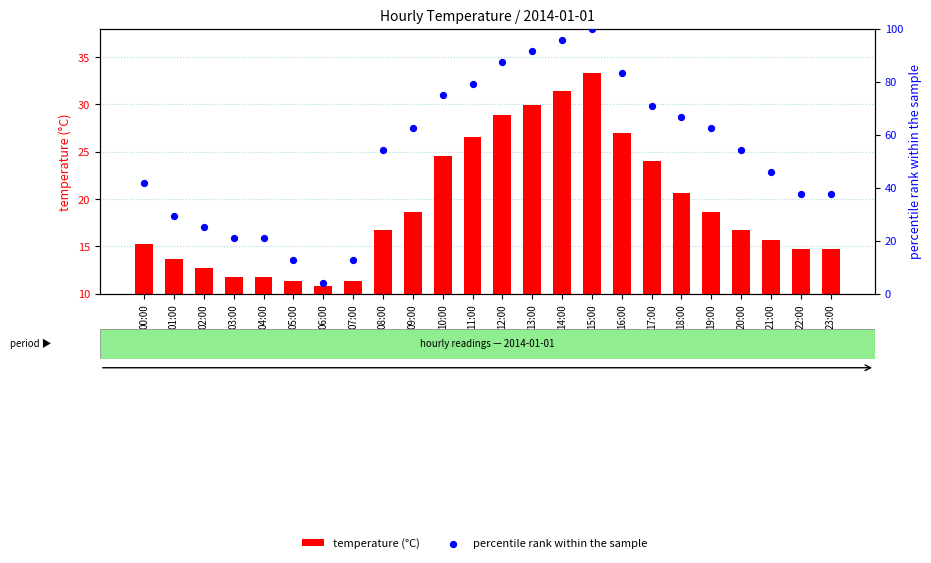

Is the value of percentile rank within the sample at 19:00 greater than the value of temperature (°C) at 03:00?

Yes